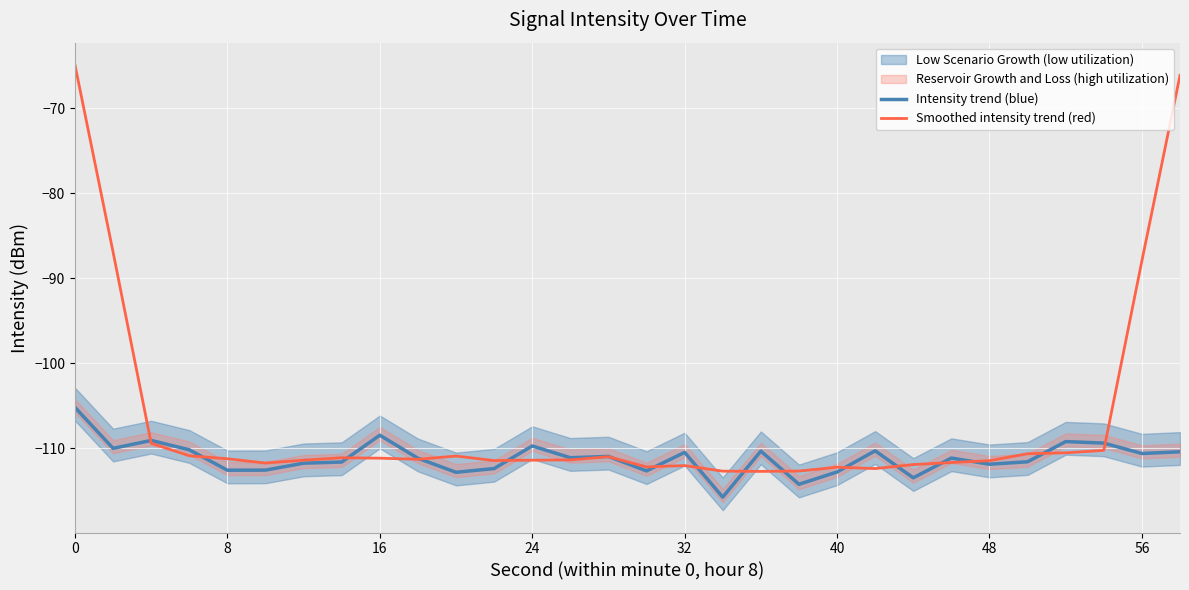

True or false: Intensity trend (blue) has a value of -110.6 at 56.

True